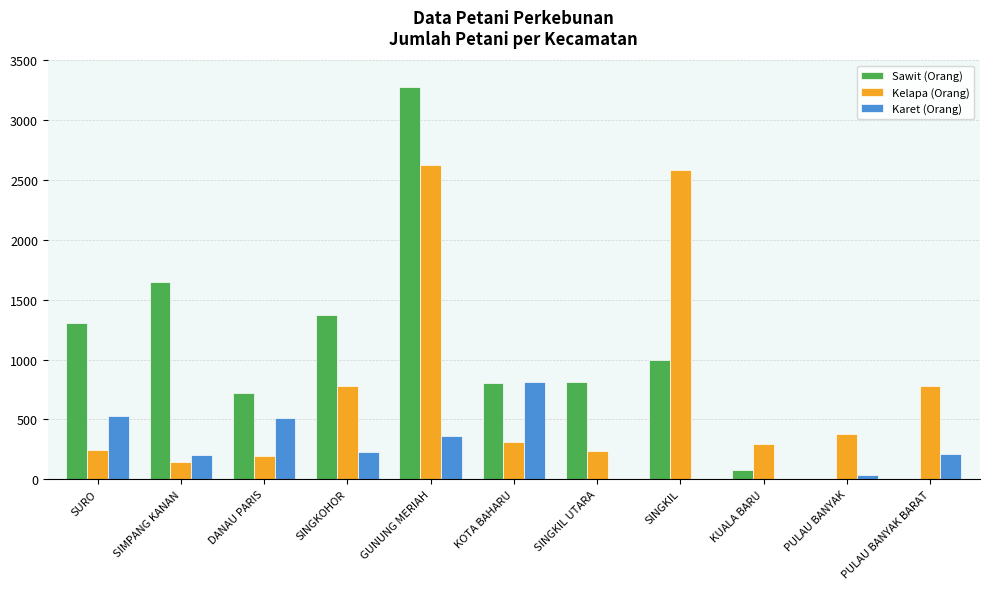

Does the chart contain stacked bars?

No